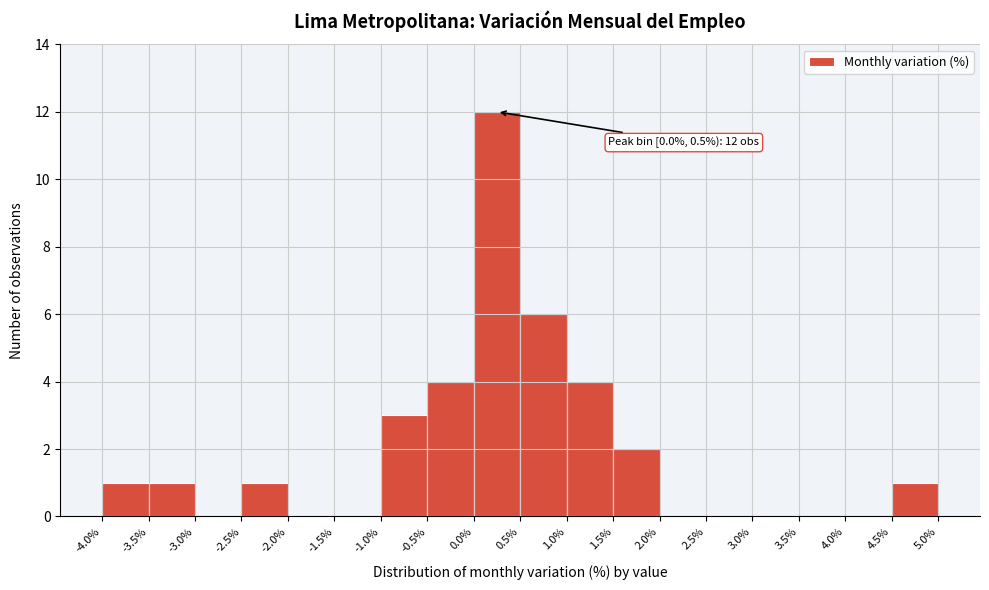

Over which range of the x-axis is the bar tallest?

0.0% to 0.5%